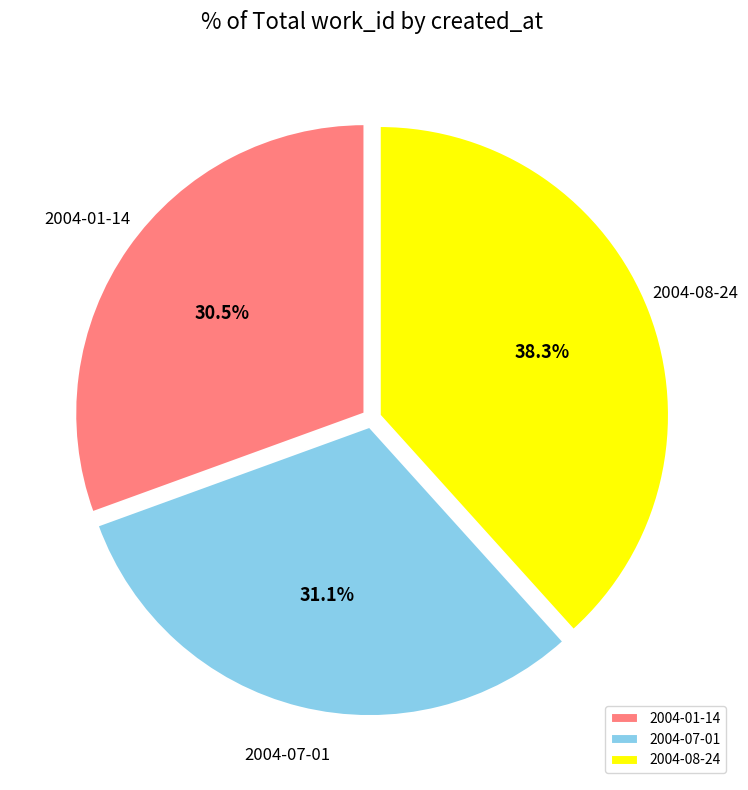

What portion of the pie excludes 2004-08-24?

61.7%